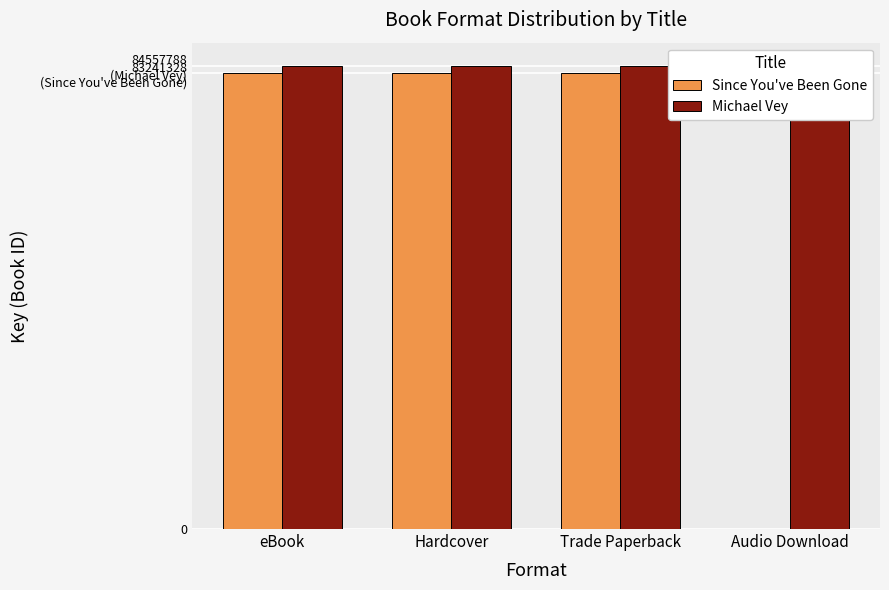

What is the value of the Michael Vey bar at the 4th from the left?

84557788